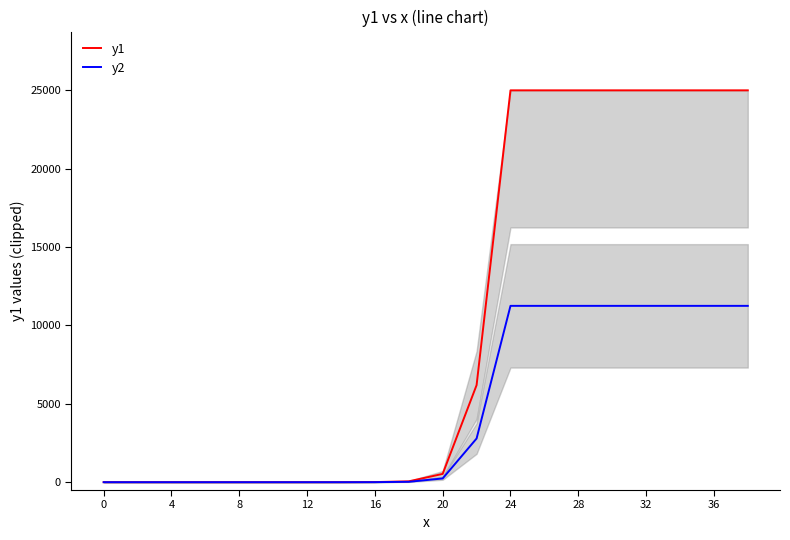

The value of y1 at 24 is 15607.5. True or false?

False